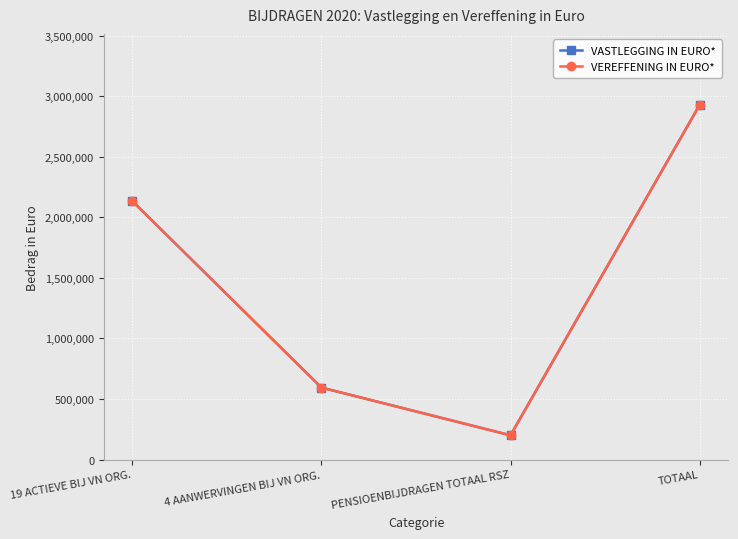

Is the value of VASTLEGGING IN EURO* at TOTAAL greater than the value of VEREFFENING IN EURO* at 4 AANWERVINGEN BIJ VN ORG.?

Yes